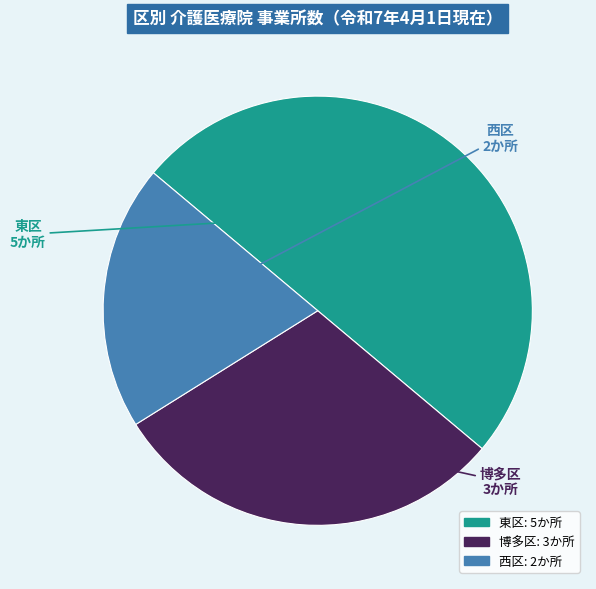

True or false: 博多区 accounts for 30% of the total.

True